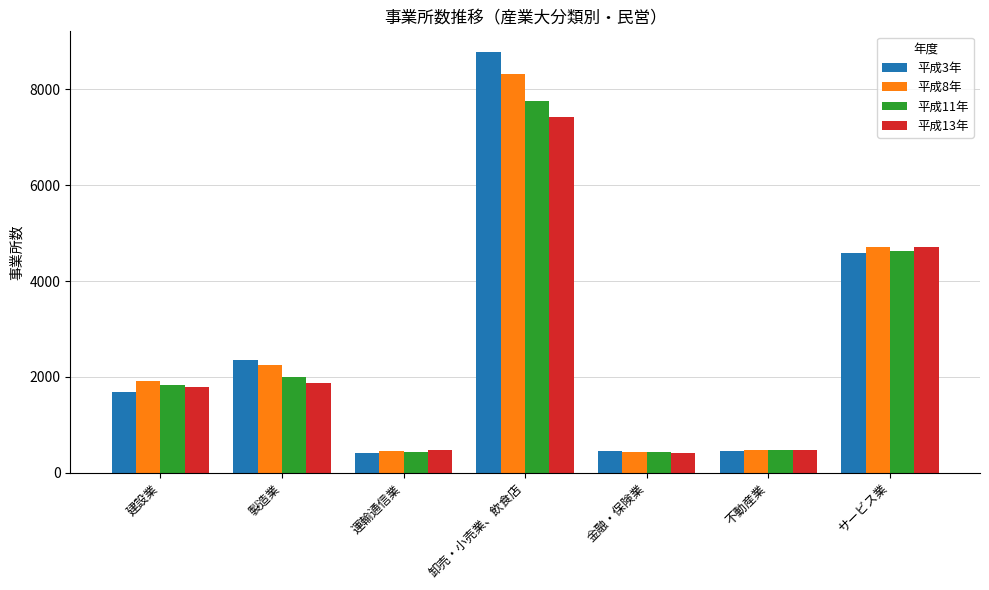

What is the total value across all series at サービス業?

18647